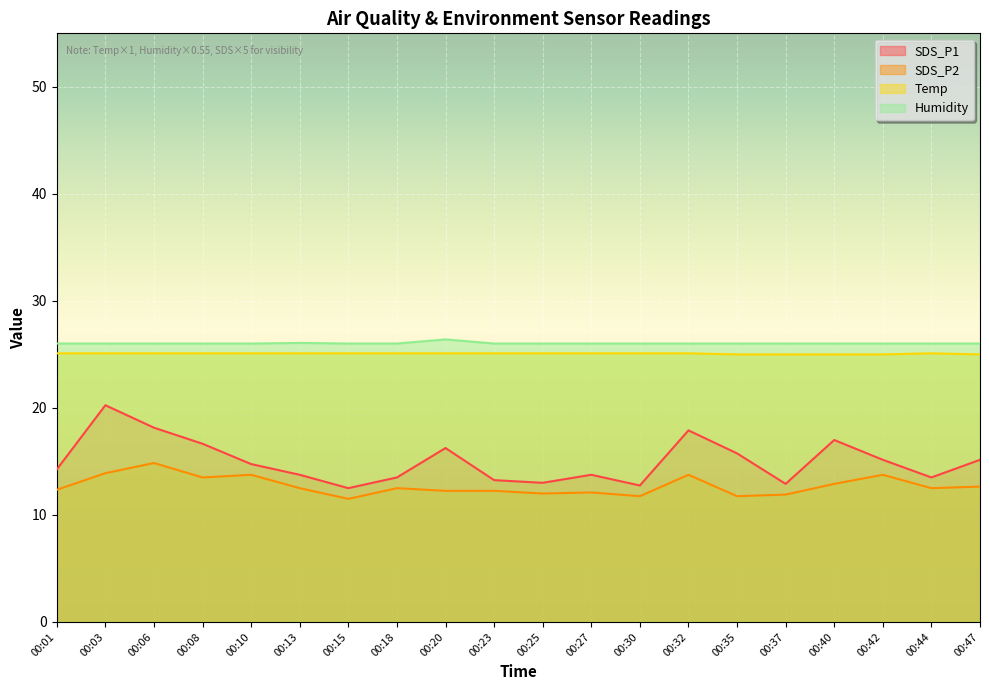

Between 00:18 and 00:08, which is larger?

00:08